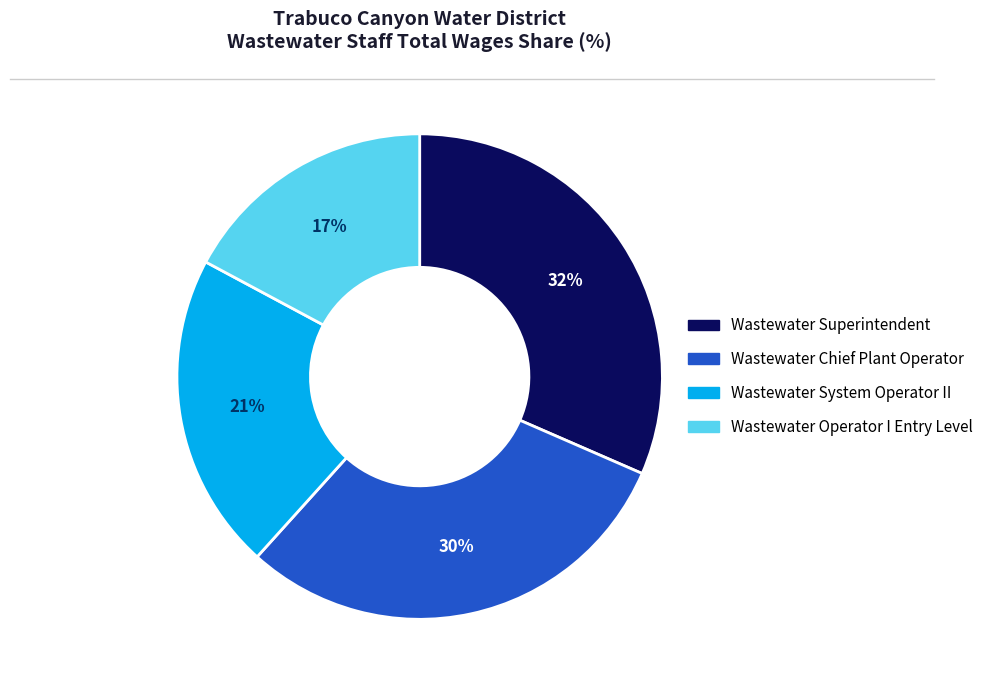

What is the ratio of the value at Wastewater Chief Plant Operator to the value at Wastewater Operator I Entry Level?

1.8